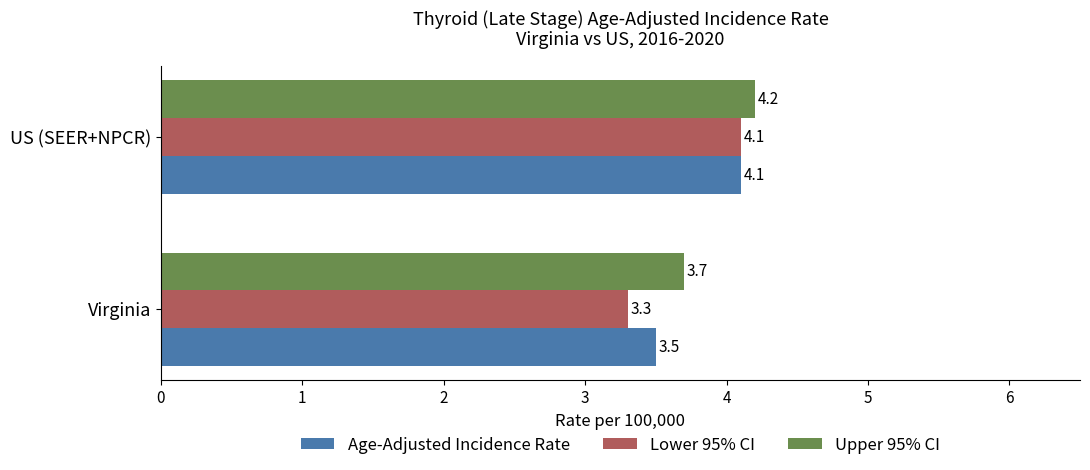

True or false: Age-Adjusted Incidence Rate has a value of 5.7 at Virginia.

False